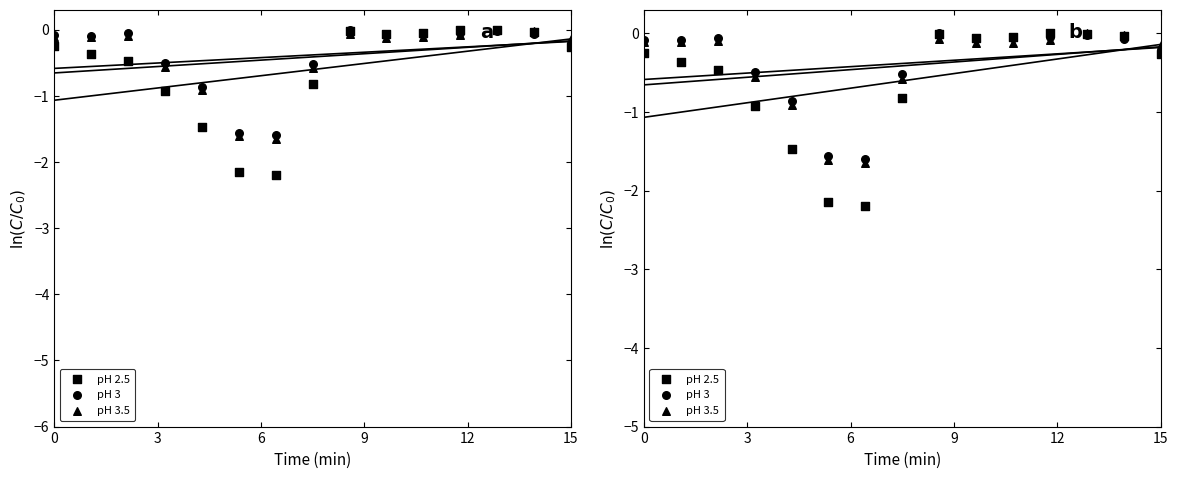

Which series contains the highest Y value?

pH 2.5